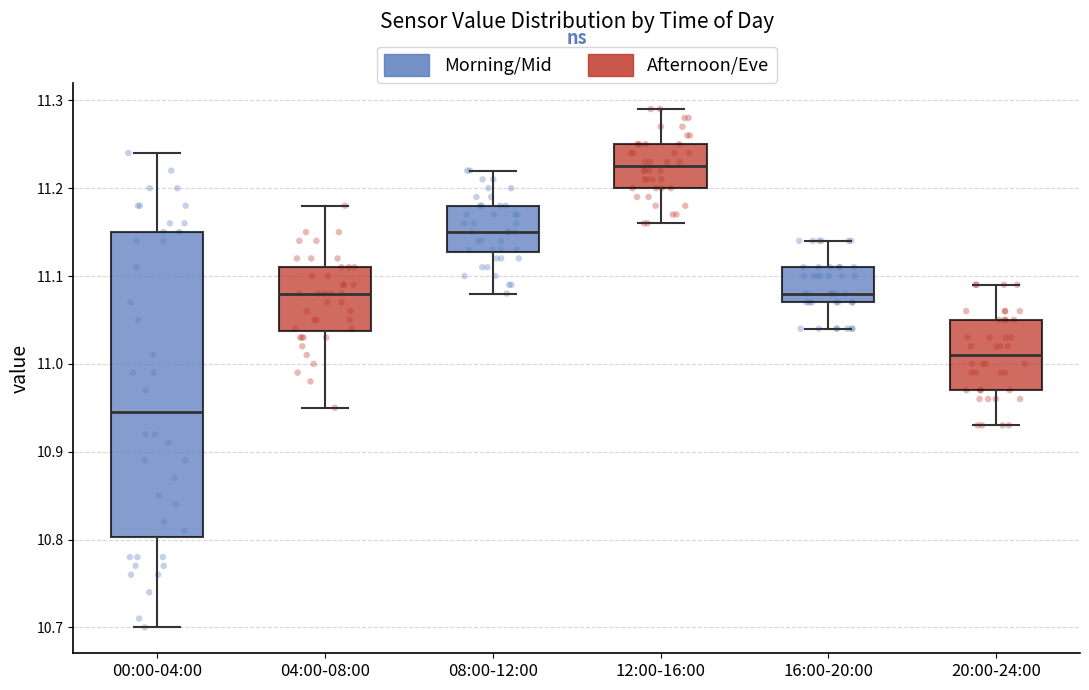

Where is the lower edge of the box for 04:00-08:00 on the y-axis? The values are not printed on the chart, so give them approximately, as read against the axis.

11.04